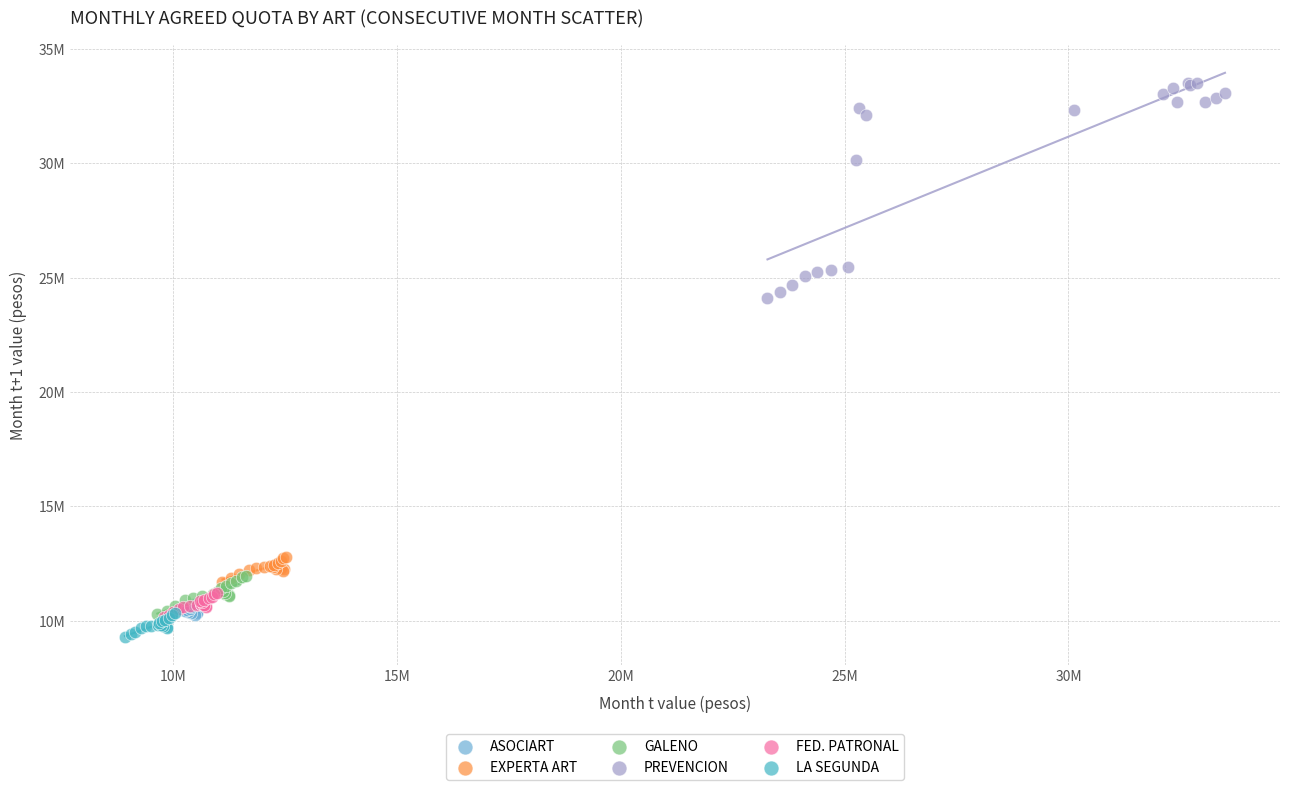

Which series contains the lowest Y value?

LA SEGUNDA